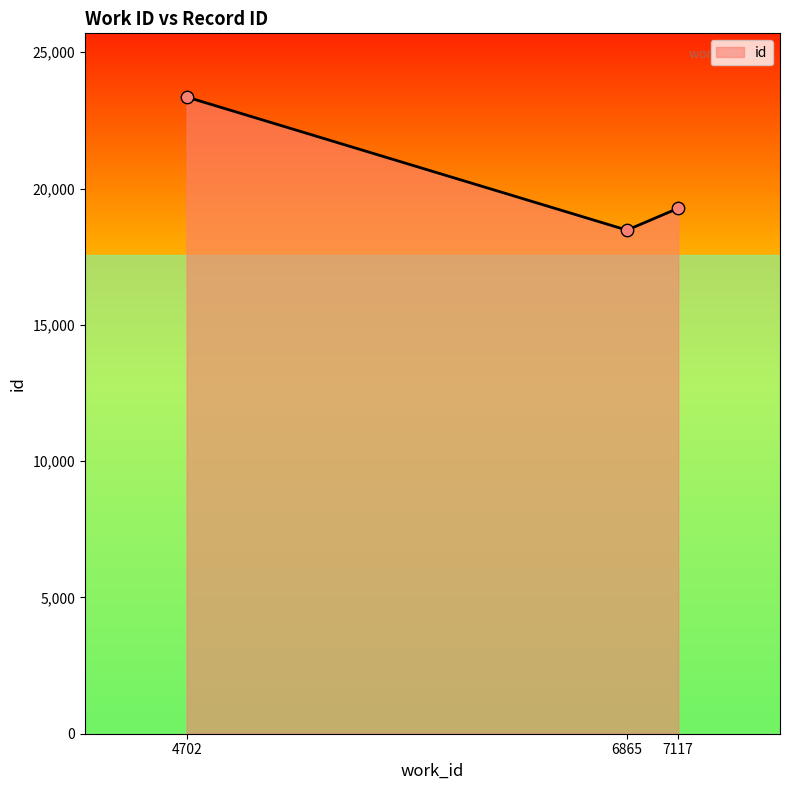

What is the change in value from 6865 to 7117?

+803